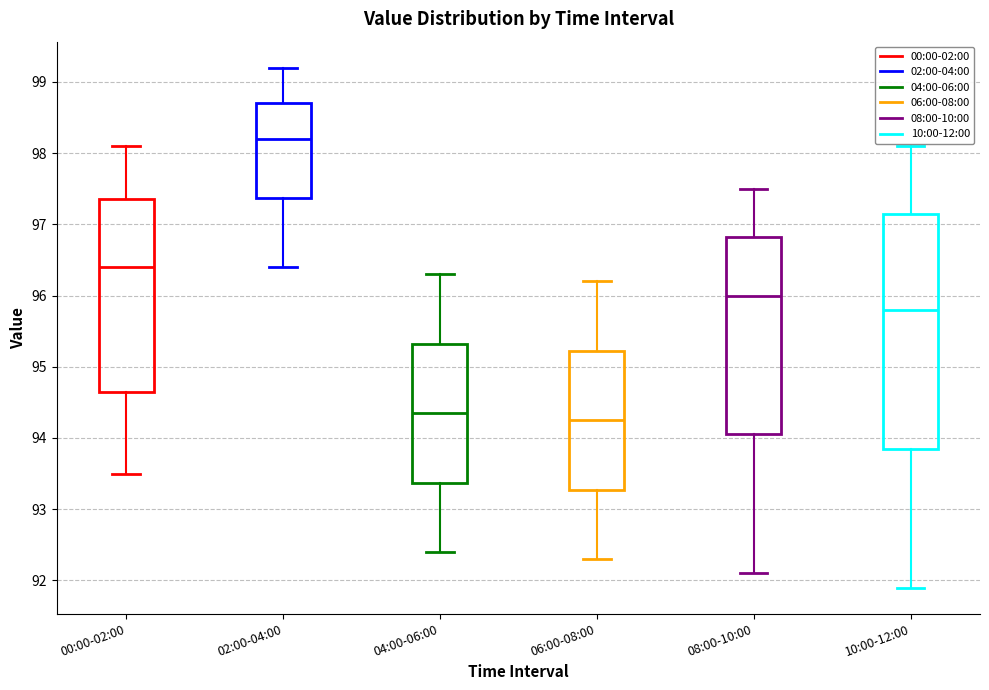

Reading left to right, transcribe this box plot: for each box, give where its median line is, the range the box spans, and where its two whiskers end, as read against the y-axis. The values are not printed on the chart, so give them approximately, as read against the axis.

00:00-02:00: median 96.4, box 94.7 to 97.4, whiskers 93.5 to 98.1
02:00-04:00: median 98.2, box 97.4 to 98.7, whiskers 96.4 to 99.2
04:00-06:00: median 94.4, box 93.4 to 95.3, whiskers 92.4 to 96.3
06:00-08:00: median 94.3, box 93.3 to 95.2, whiskers 92.3 to 96.2
08:00-10:00: median 96.0, box 94.1 to 96.8, whiskers 92.1 to 97.5
10:00-12:00: median 95.8, box 93.9 to 97.2, whiskers 91.9 to 98.1